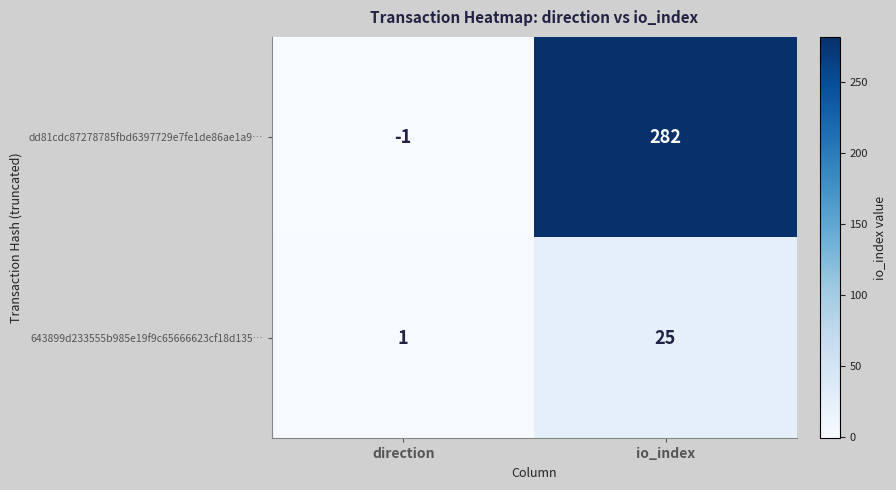

At how many categories does at least one series exceed 130?

1